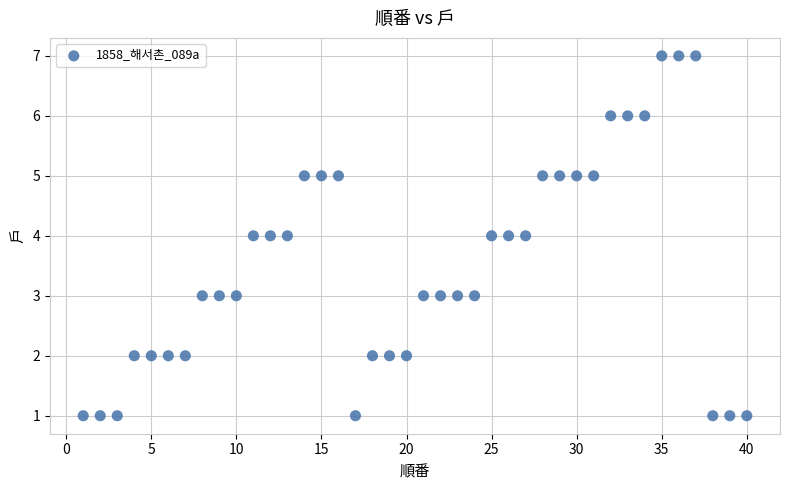

What is the range of Y values (max minus min)?

6